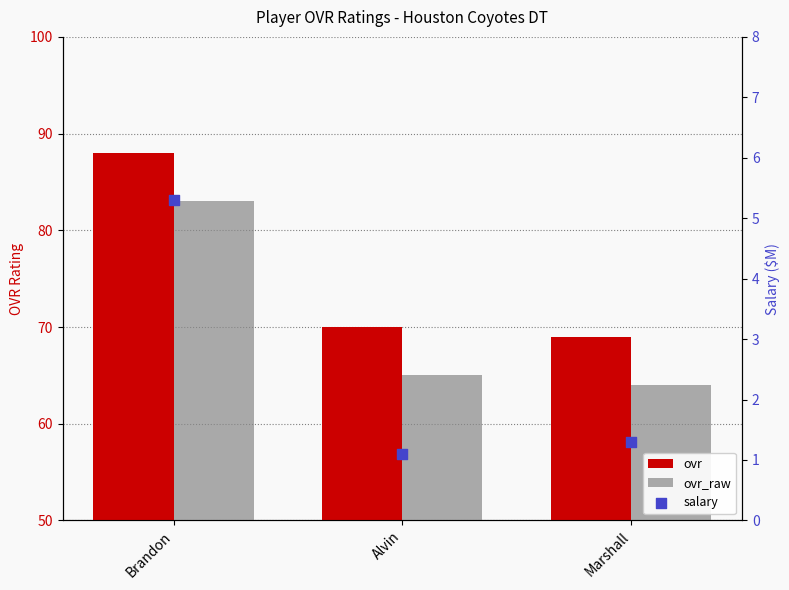

What are all the series names shown in the legend?

ovr, ovr_raw, salary